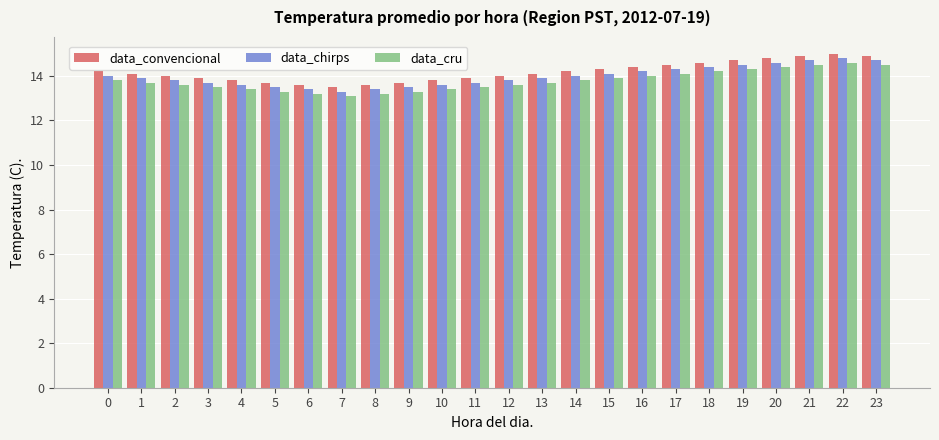

What is the greatest value displayed?

15.0